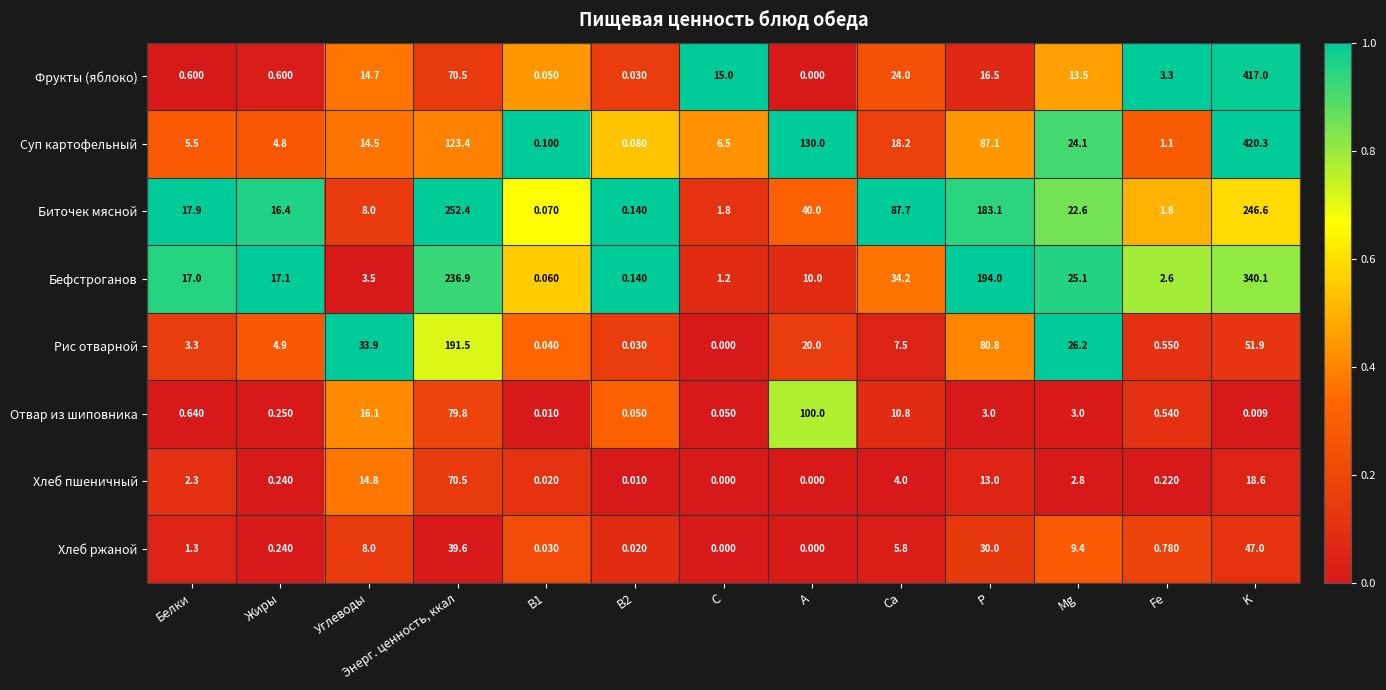

Which series has the largest range (max minus min)?

Суп картофельный